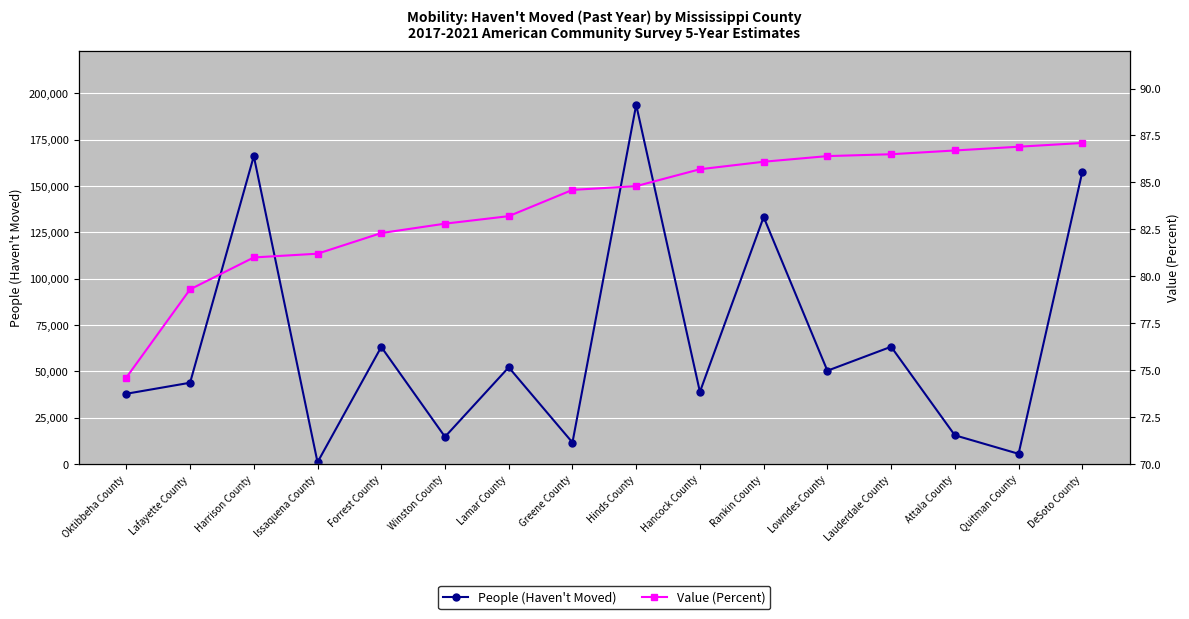

At how many categories does at least one series exceed 173825?

1